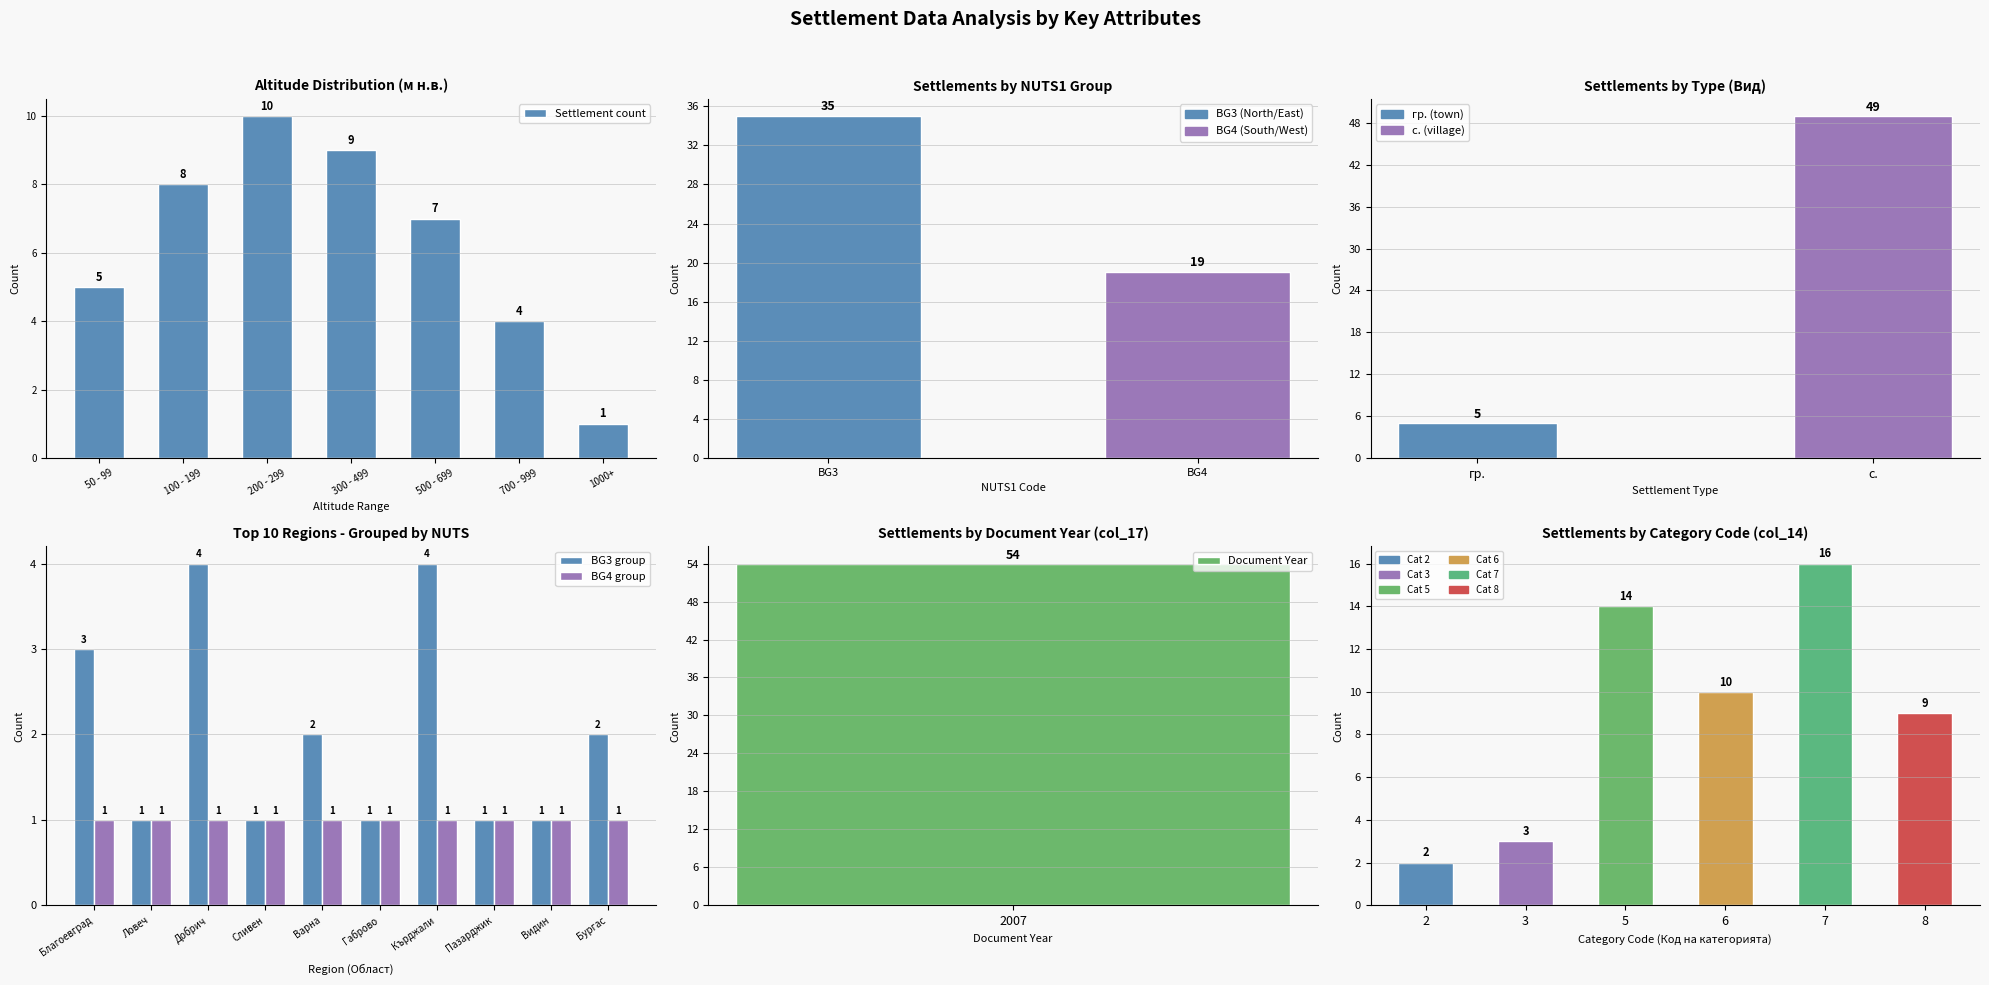

How many data points does each series have?

20